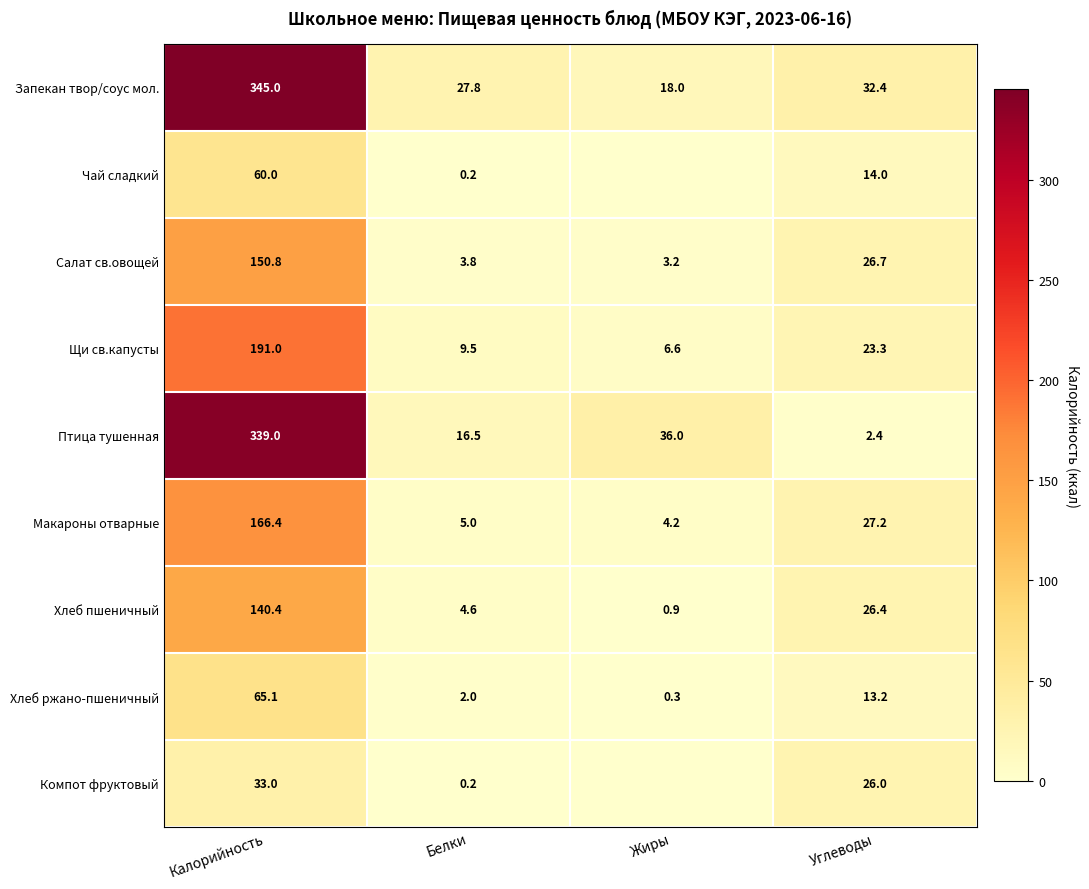

The value of Хлеб пшеничный at Углеводы is 37.3. True or false?

False